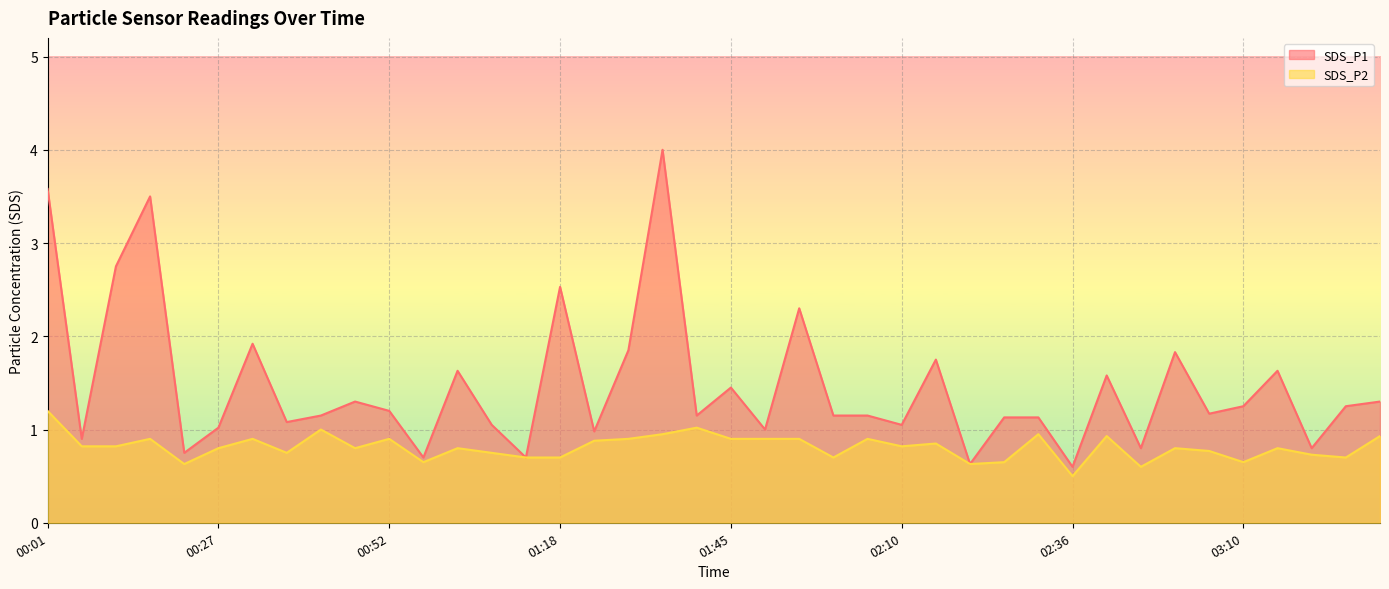

The value of SDS_P1 at 03:16 is 0.8. True or false?

False